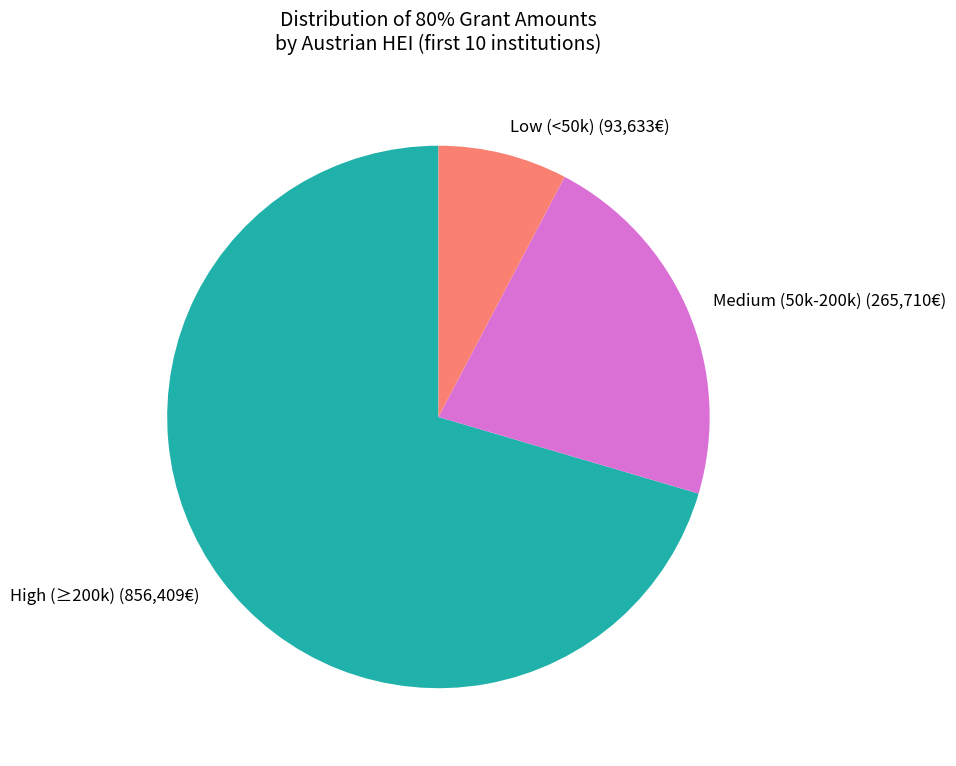

Does any single category account for the majority?

Yes